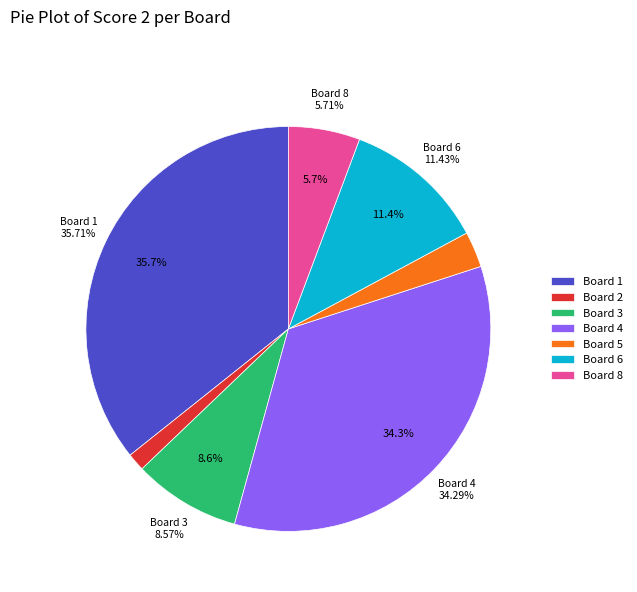

Approximately how many times larger is the value at Board 1 compared to Board 4?

1.0